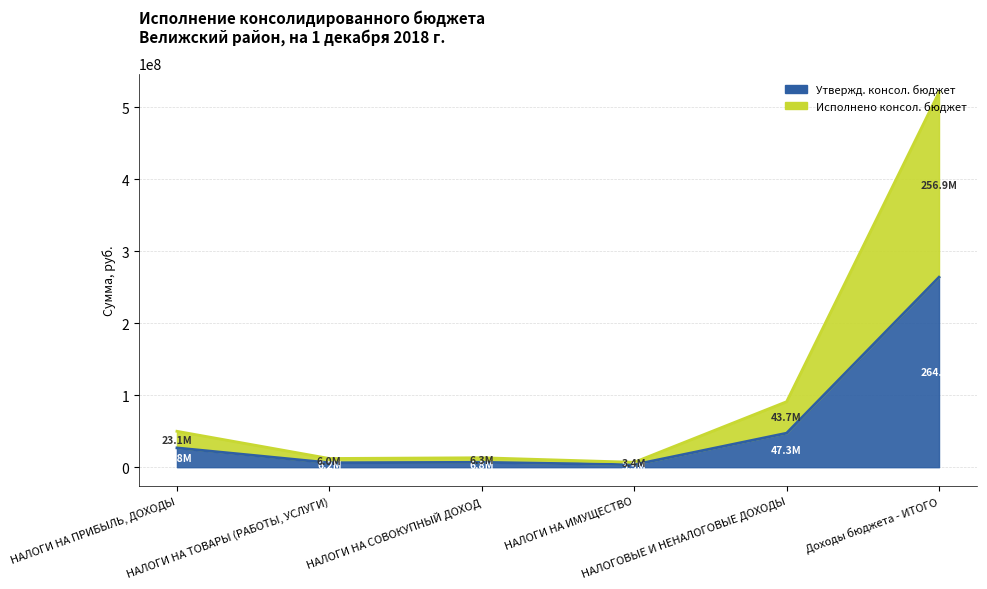

Reading left to right, list all the values displayed in this chart.

Утвержд. консол. бюджет: НАЛОГИ НА ПРИБЫЛЬ, ДОХОДЫ=26821300.0	НАЛОГИ НА ТОВАРЫ (РАБОТЫ, УСЛУГИ)=6154600.0	НАЛОГИ НА СОВОКУПНЫЙ ДОХОД=6802300.0	НАЛОГИ НА ИМУЩЕСТВО=3472100.0	НАЛОГОВЫЕ И НЕНАЛОГОВЫЕ ДОХОДЫ=47297631.0	Доходы бюджета - ИТОГО=263966537.0
Исполнено консол. бюджет: НАЛОГИ НА ПРИБЫЛЬ, ДОХОДЫ=49900600.7	НАЛОГИ НА ТОВАРЫ (РАБОТЫ, УСЛУГИ)=12107312.5	НАЛОГИ НА СОВОКУПНЫЙ ДОХОД=13139904.9	НАЛОГИ НА ИМУЩЕСТВО=6828802.5	НАЛОГОВЫЕ И НЕНАЛОГОВЫЕ ДОХОДЫ=90995244.5	Доходы бюджета - ИТОГО=520836684.4